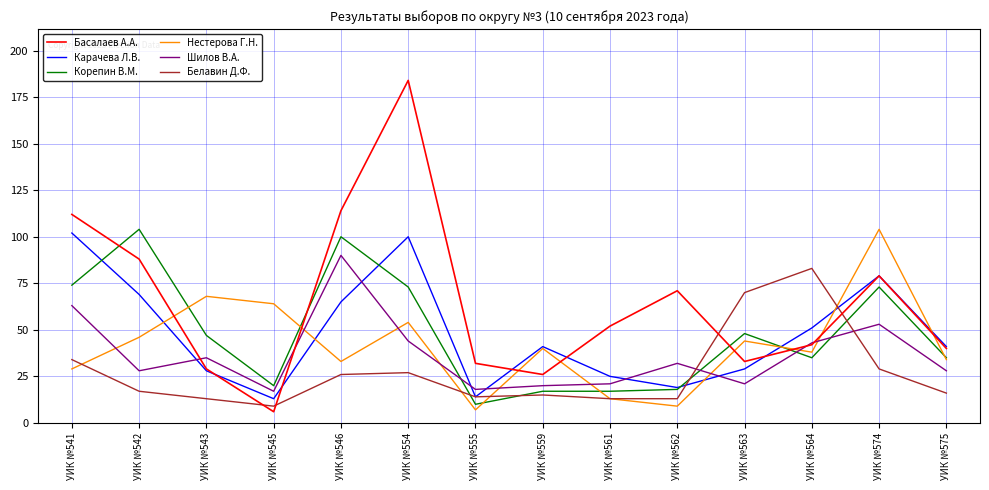

Reading left to right, list all the values displayed in this chart.

Басалаев А.А.: 112	88	29	6	114	184	32	26	52	71	33	42	79	40
Карачева Л.В.: 102	69	28	13	65	100	14	41	25	19	29	51	79	41
Корепин В.М.: 74	104	47	20	100	73	10	17	17	18	48	35	73	35
Нестерова Г.Н.: 29	46	68	64	33	54	7	40	13	9	44	38	104	34
Шилов В.А.: 63	28	35	17	90	44	18	20	21	32	21	43	53	28
Белавин Д.Ф.: 34	17	13	9	26	27	14	15	13	13	70	83	29	16